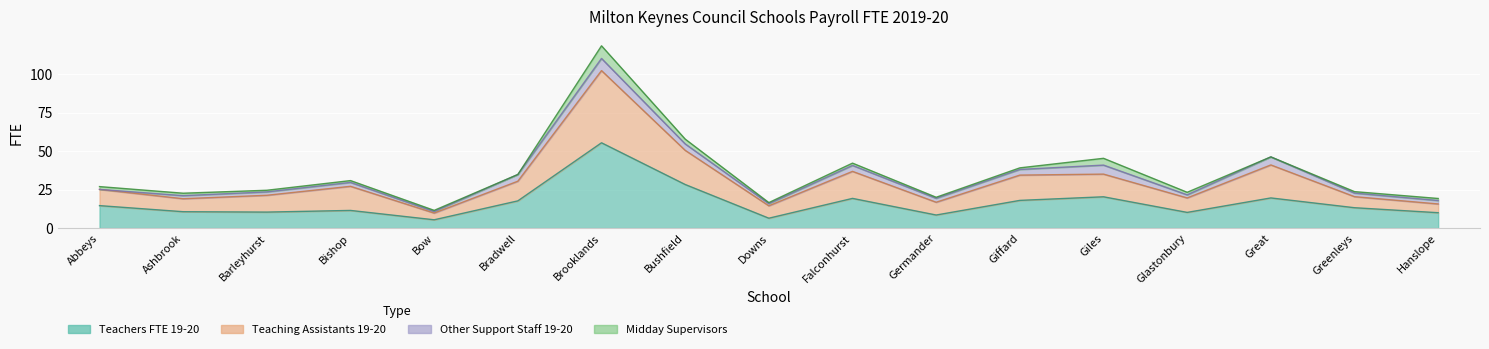

At which category does Teachers FTE 19-20 reach its first local peak?

Bishop